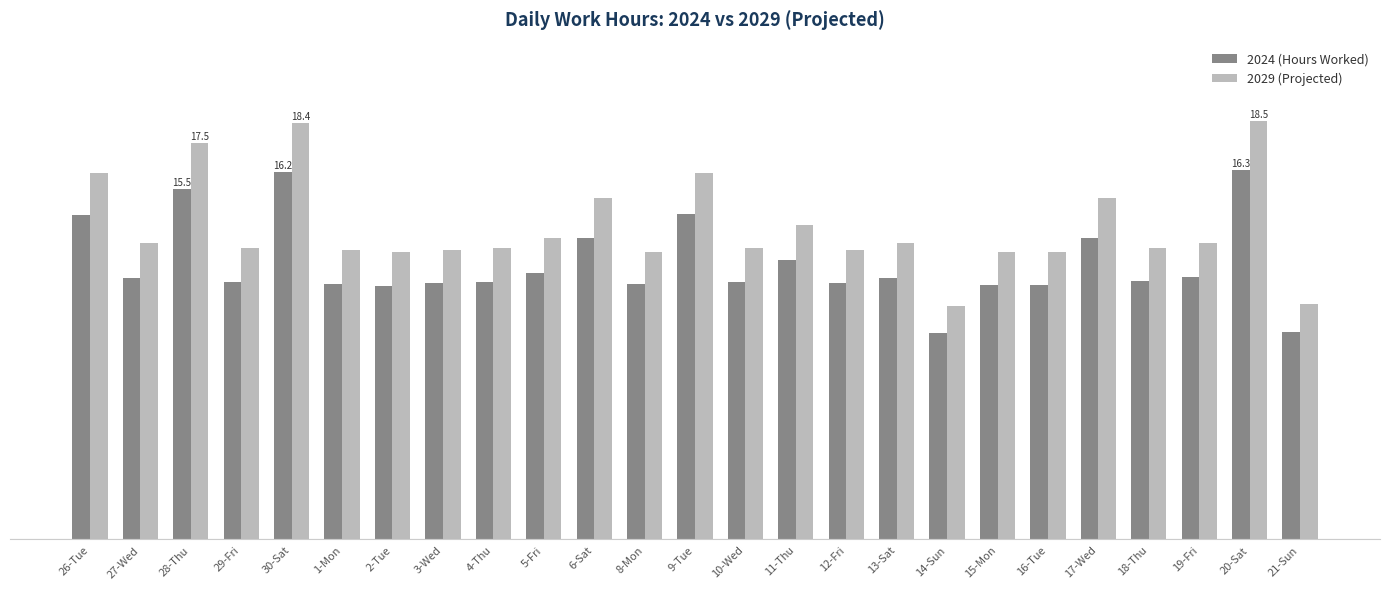

What is the difference between the maximum and second lowest values in the 2024 (Hours Worked) series?

7.1